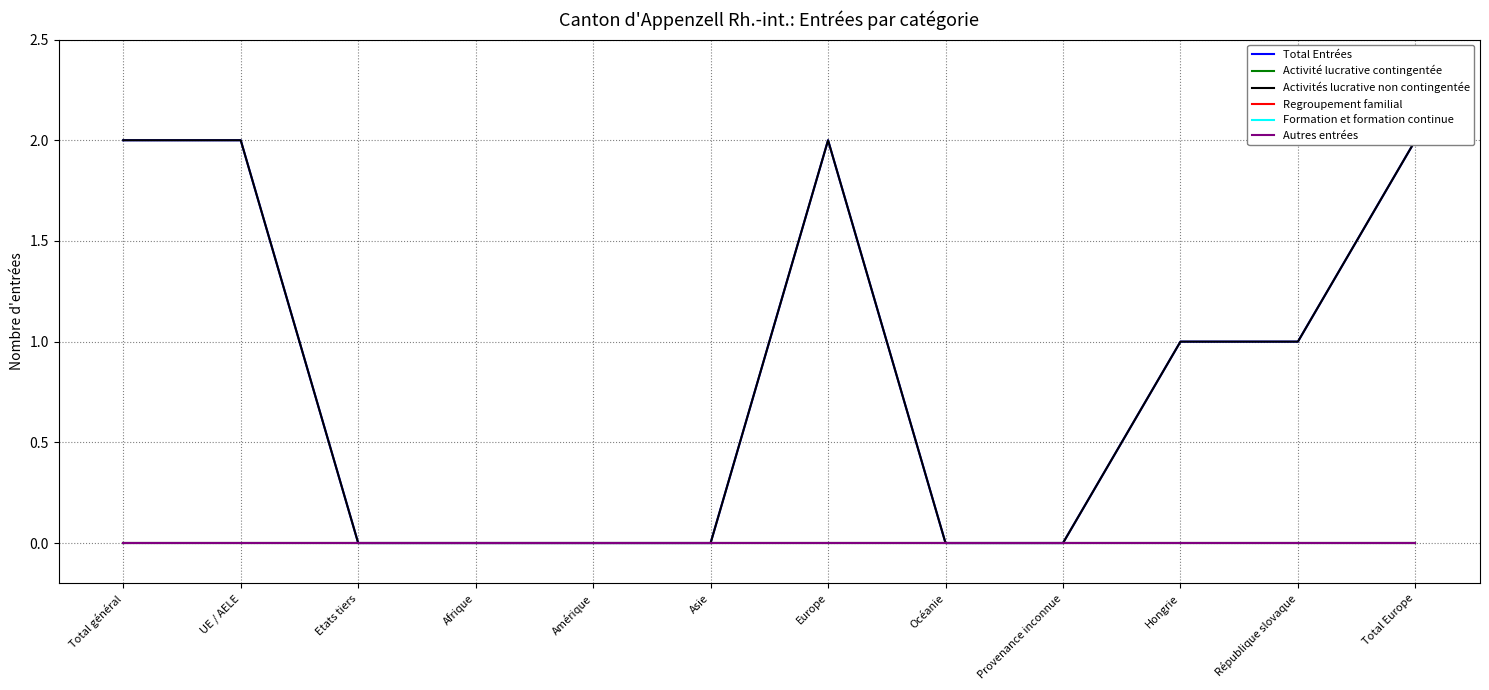

Rank the series at Asie from lowest to highest value.

Total Entrées, Activité lucrative contingentée, Activités lucrative non contingentée, Regroupement familial, Formation et formation continue, Autres entrées